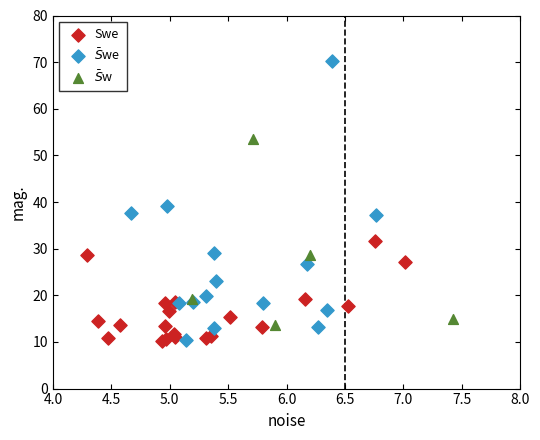

Which series has the largest Y range (max minus min)?

$\bar{S}$we